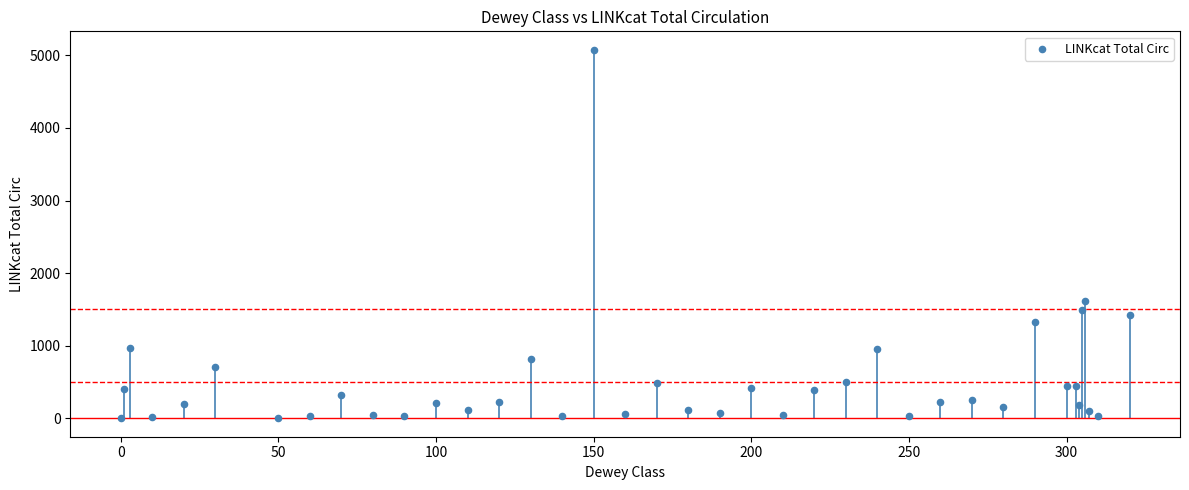

What Y value in the scatter plot is closest to 2539?

1613